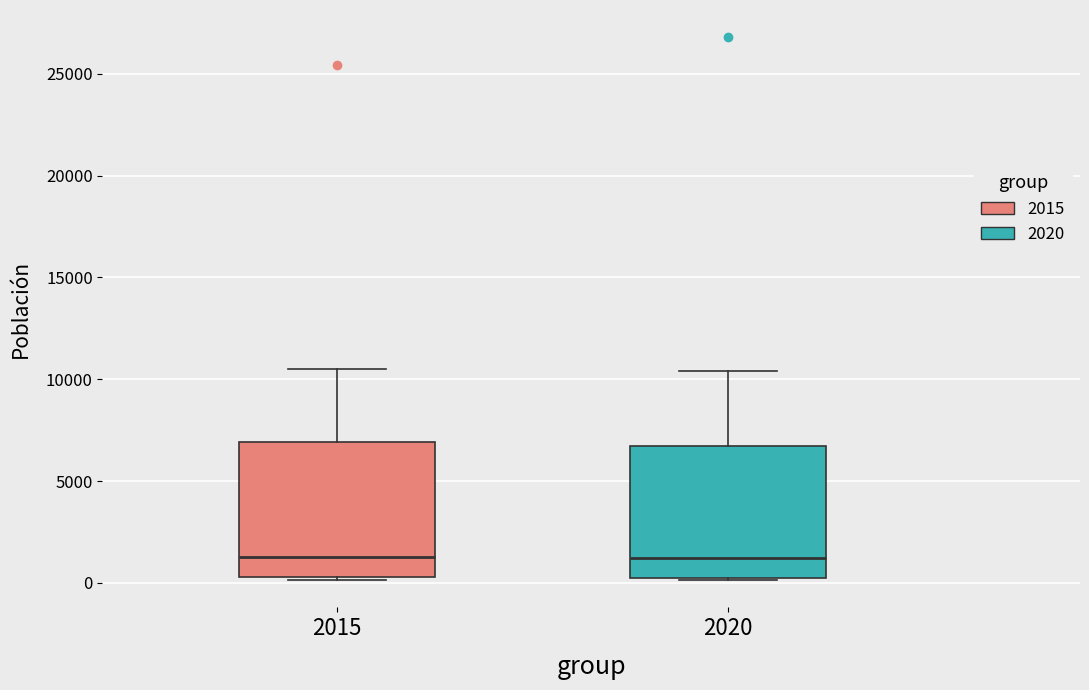

Where is the lower edge of the box at x = 2015 on the y-axis? The values are not printed on the chart, so give them approximately, as read against the axis.

500